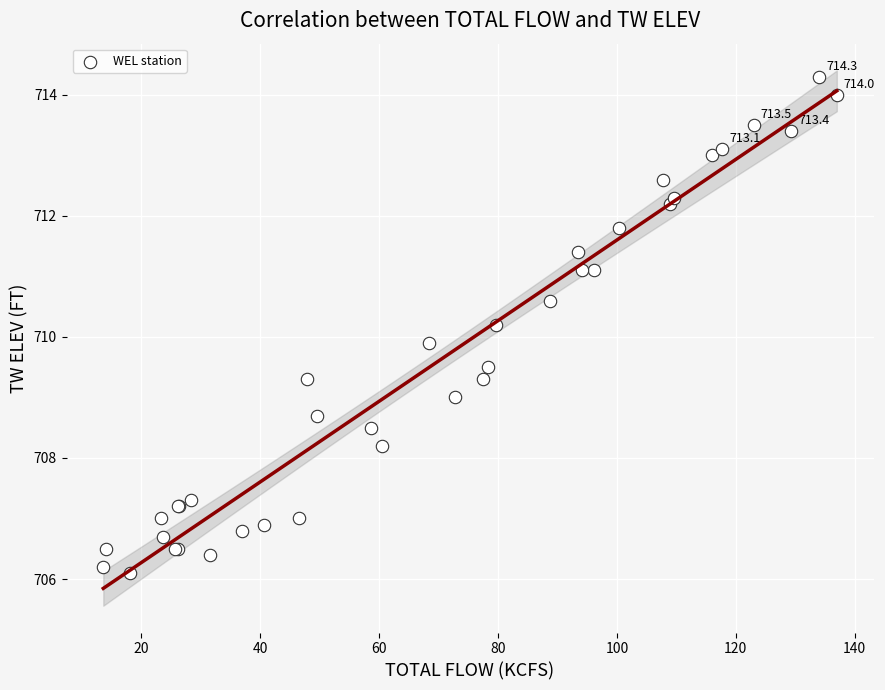

What Y value in the scatter plot is closest to 710?

709.9